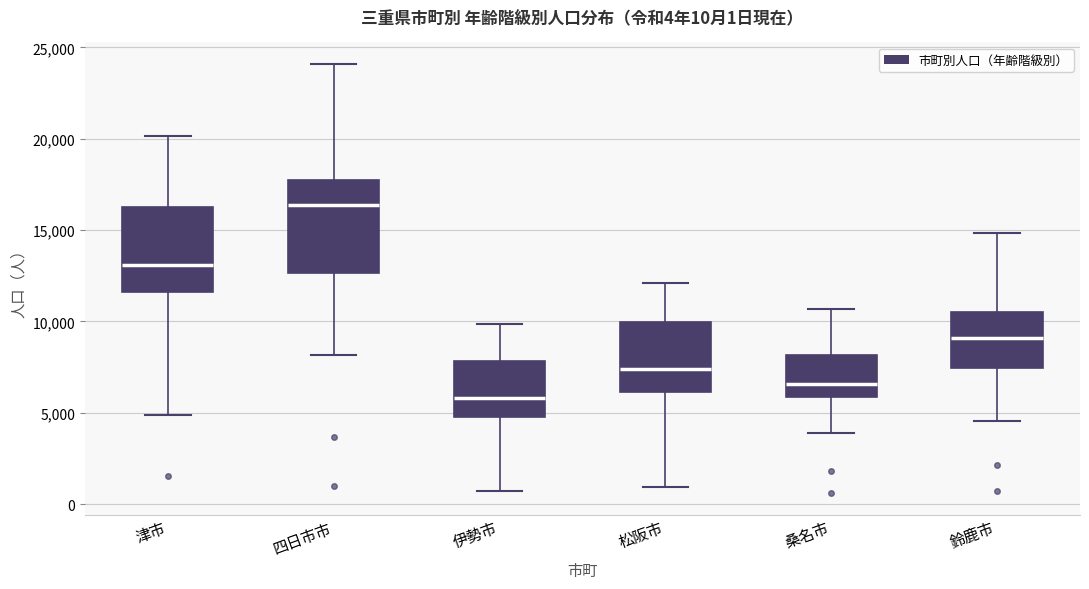

Which box has the highest median line?

四日市市